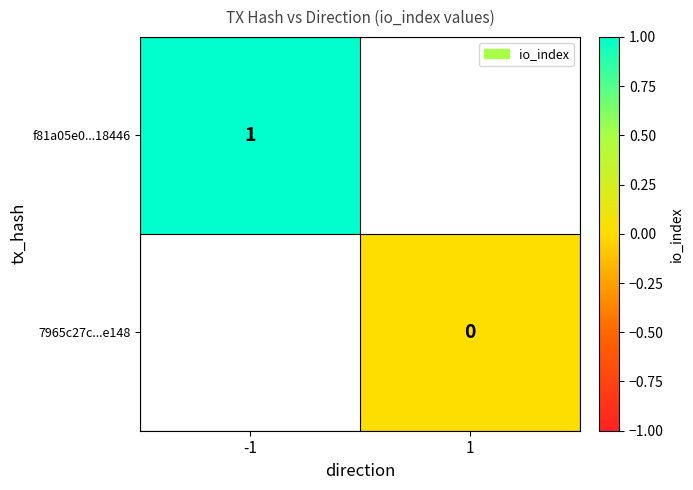

True or false: f81a05e0...18446 has a value of 1 at -1.

True